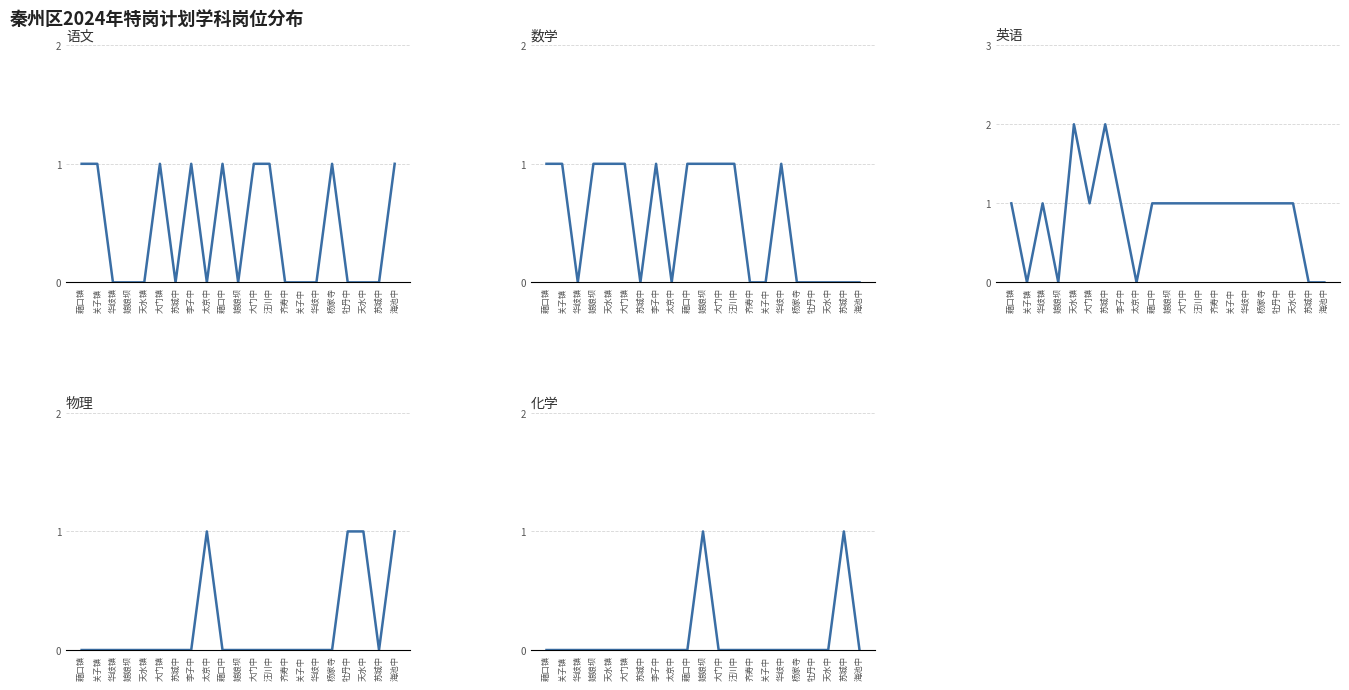

Which series has the largest range (max minus min)?

英语